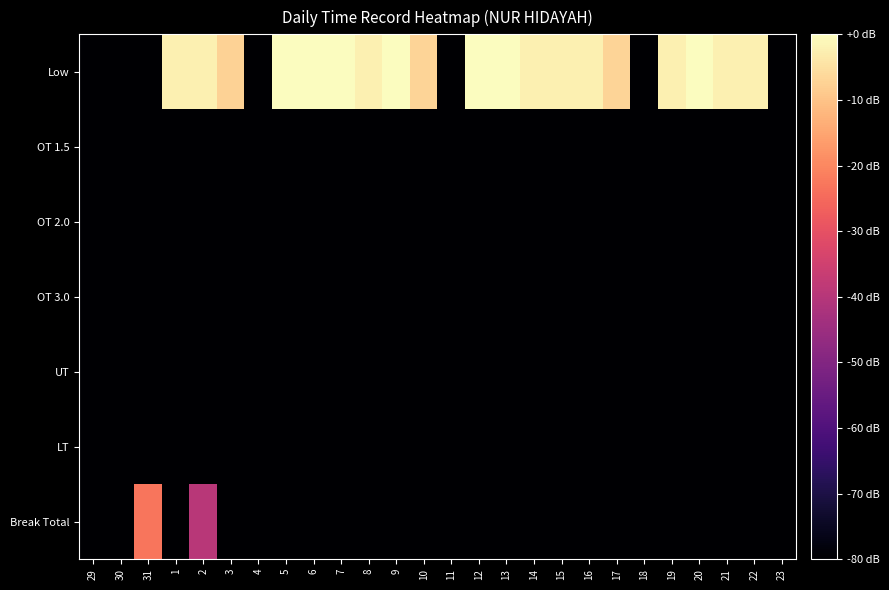

At which category is the sum across all series the highest?

2